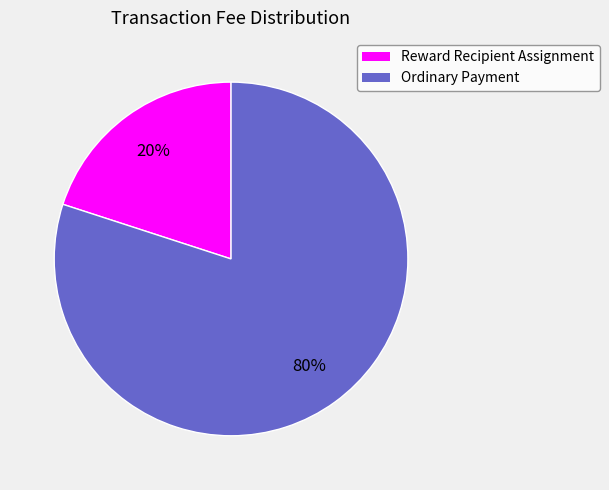

Between Reward Recipient Assignment and Ordinary Payment, which is larger?

Ordinary Payment